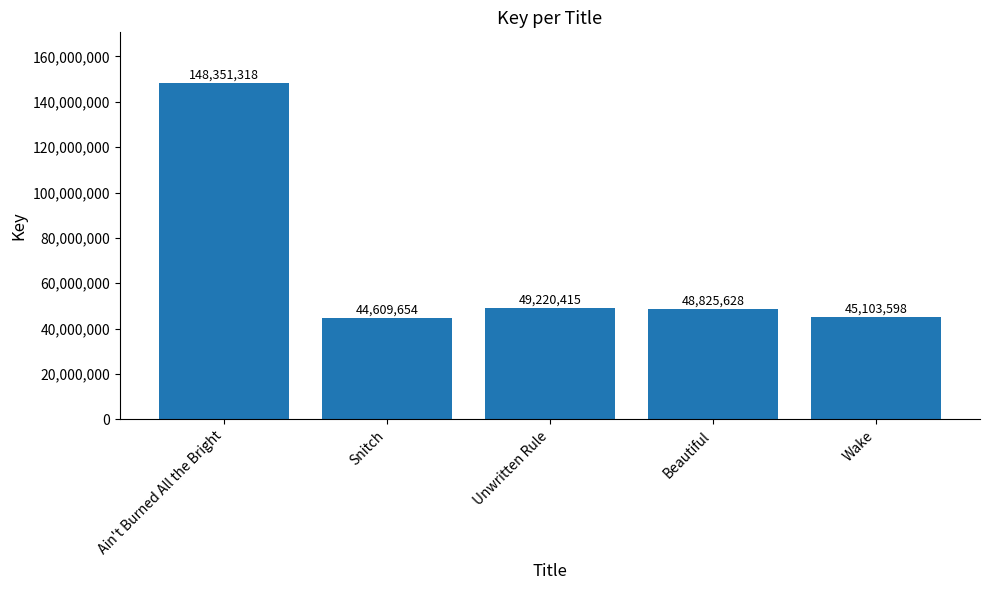

List the labels in order of value, smallest first.

Snitch, Wake, Beautiful, Unwritten Rule, Ain't Burned All the Bright